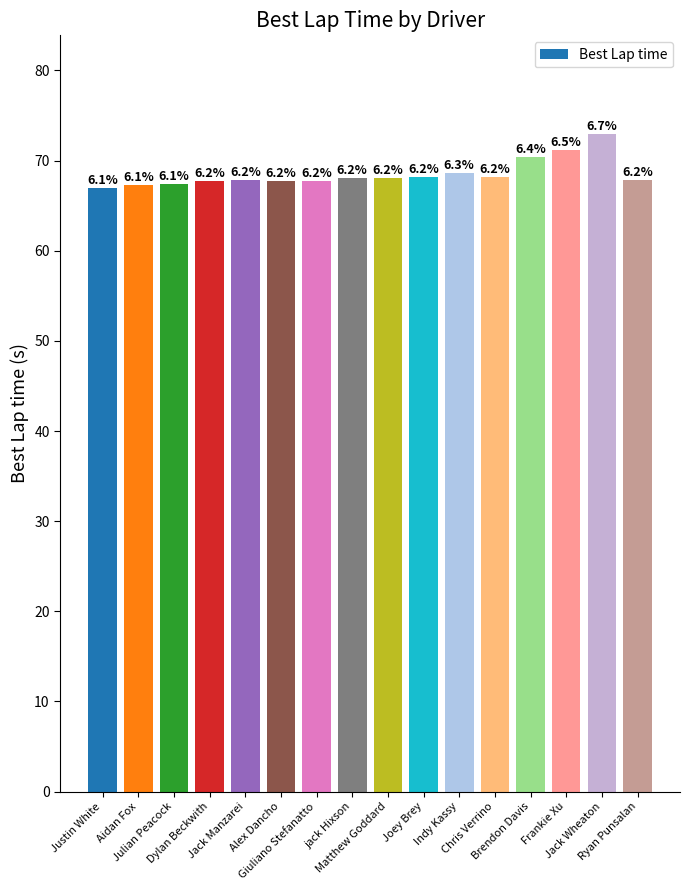

The chart shows a value of 67.8 at Alex Dancho. True or false?

True